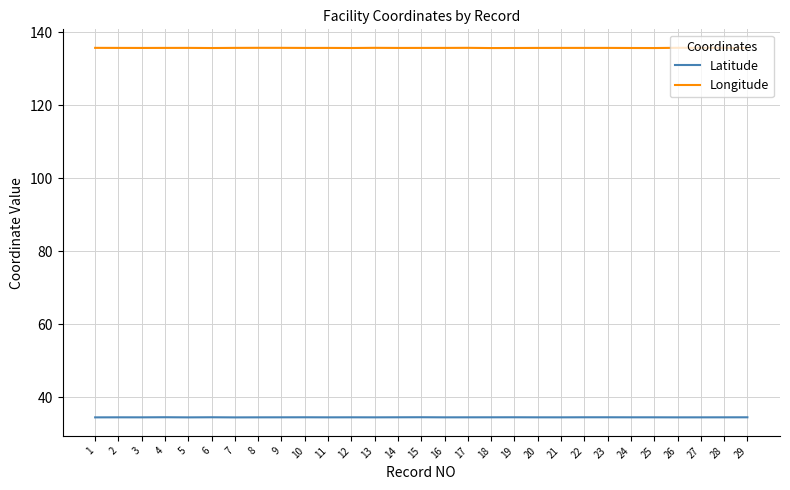

True or false: Longitude and Latitude cross at least once.

False